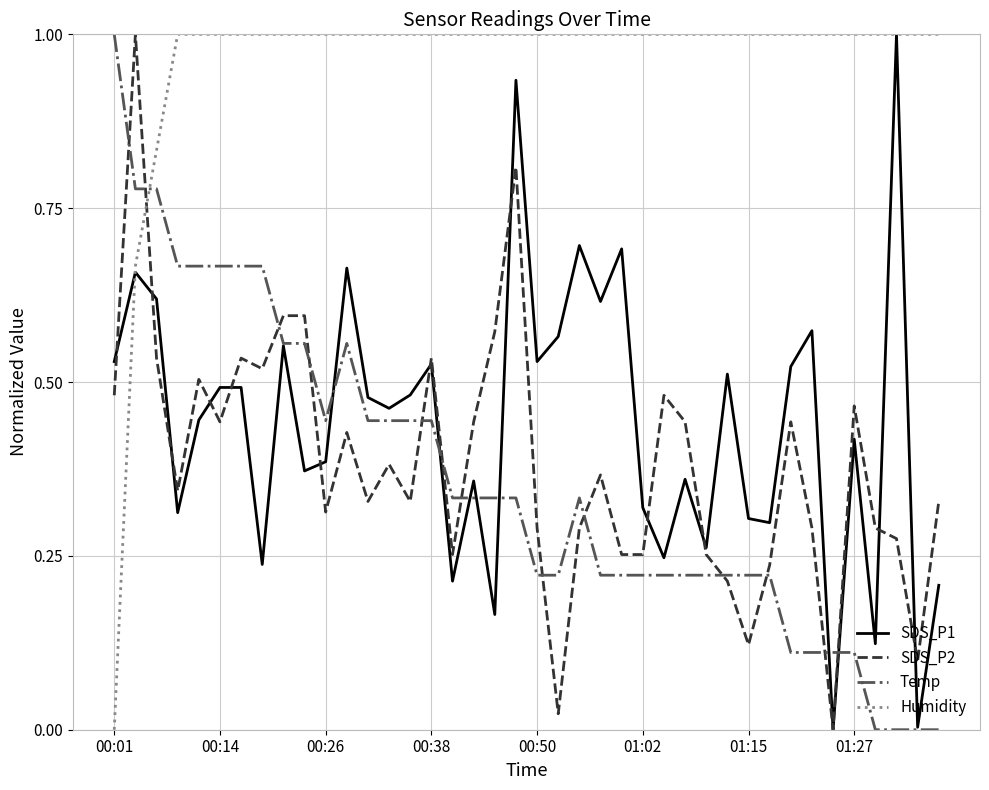

Which series has the largest total across all categories?

Humidity